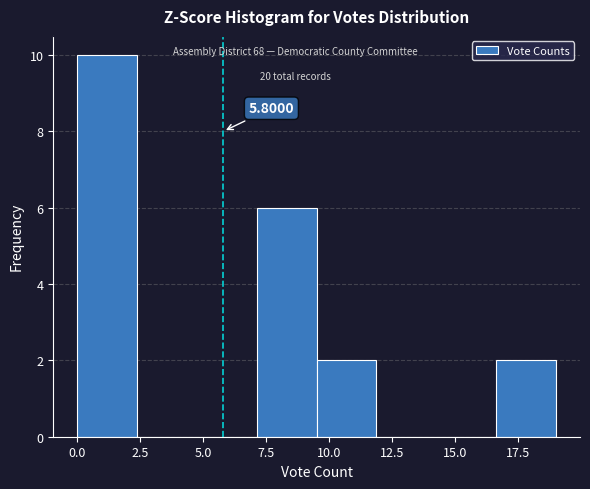

Which range on the x-axis has the tallest bar?

0.0 to 2.5